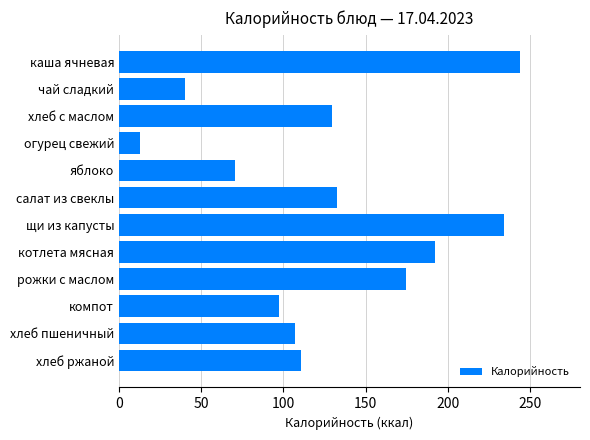

How many distinct data groups are displayed?

1